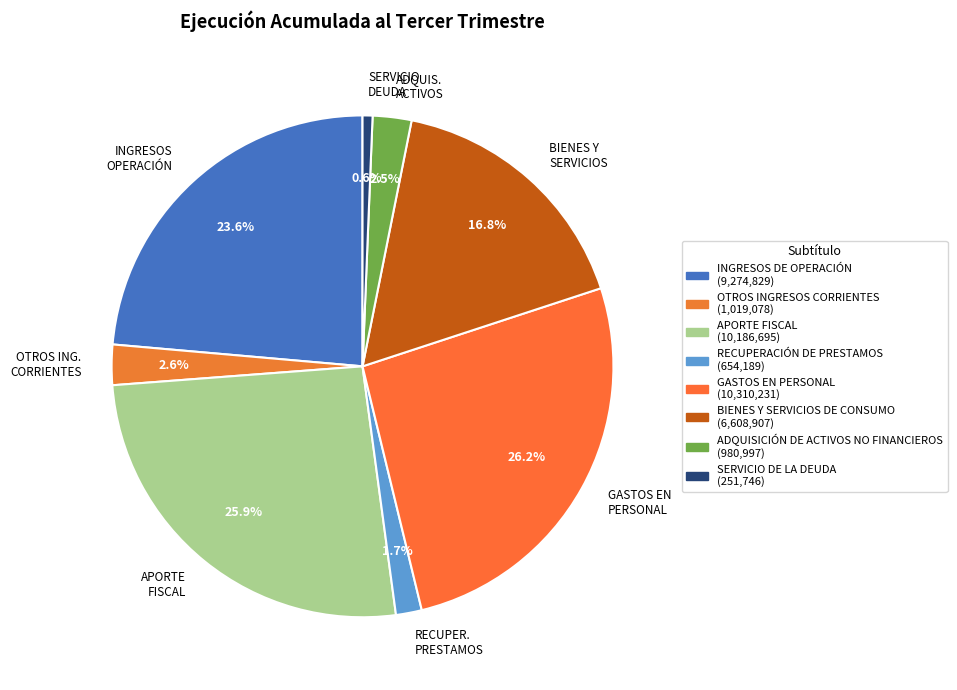

Does any single category account for the majority?

No